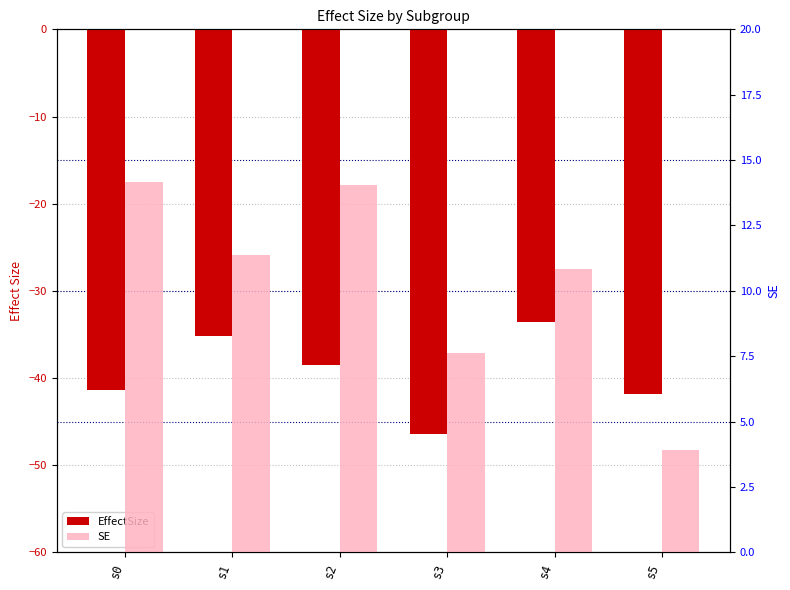

How many values in the EffectSize series are below -38?

4